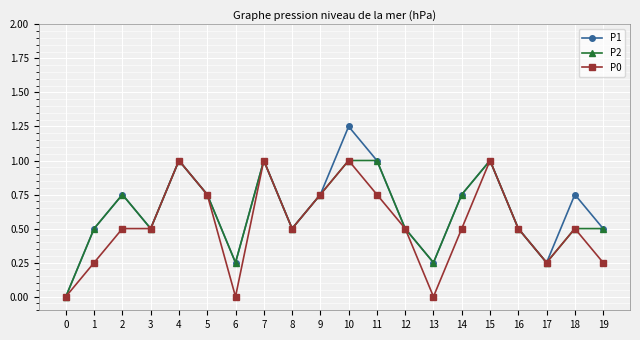

The P0 series shows 0.0 at 13. True or false?

True